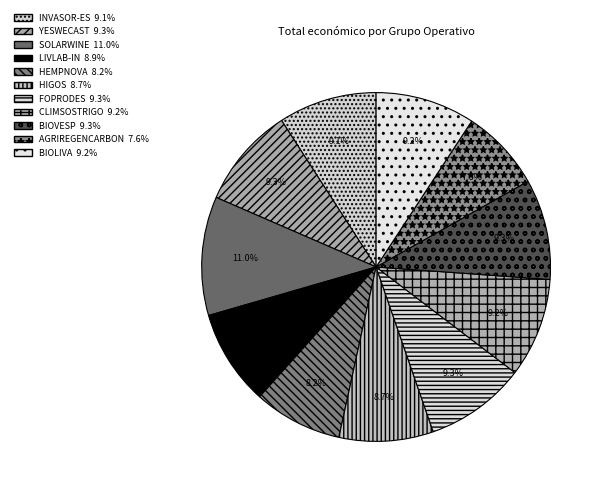

Rank the categories by value from lowest to highest.

AGRIREGENCARBON, HEMPNOVA, HIGOS, LIVLAB-IN, INVASOR-ES, CLIMSOSTRIGO, BIOLIVA, BIOVESP, FOPRODES, YESWECAST, SOLARWINE